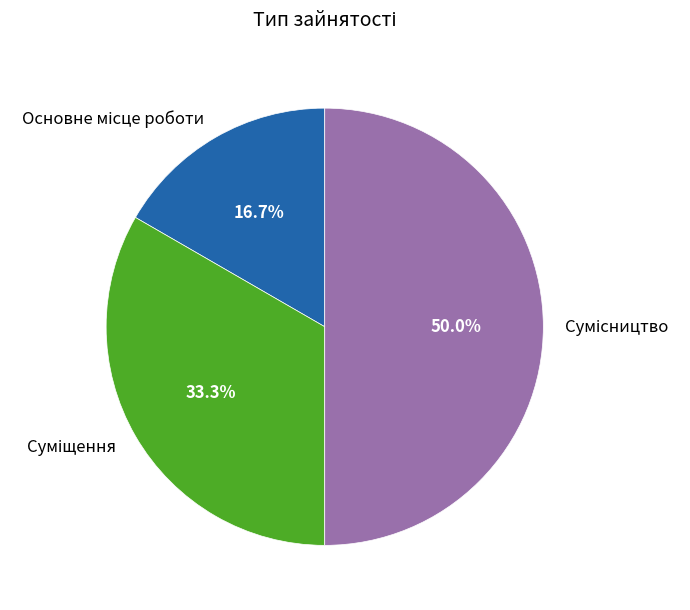

The Суміщення slice represents 39% of the pie. True or false?

False